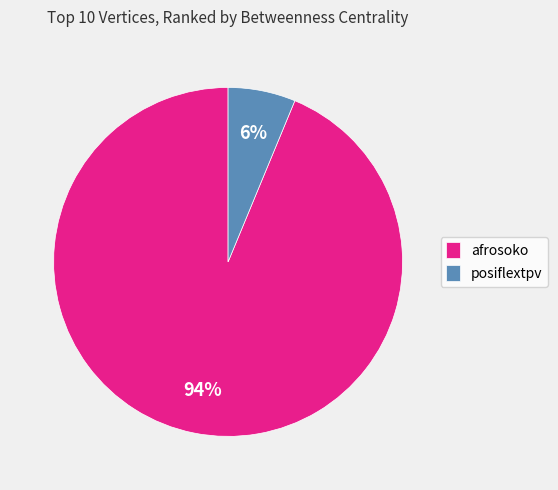

To the nearest percent, what is the combined percentage of posiflextpv and afrosoko?

100%